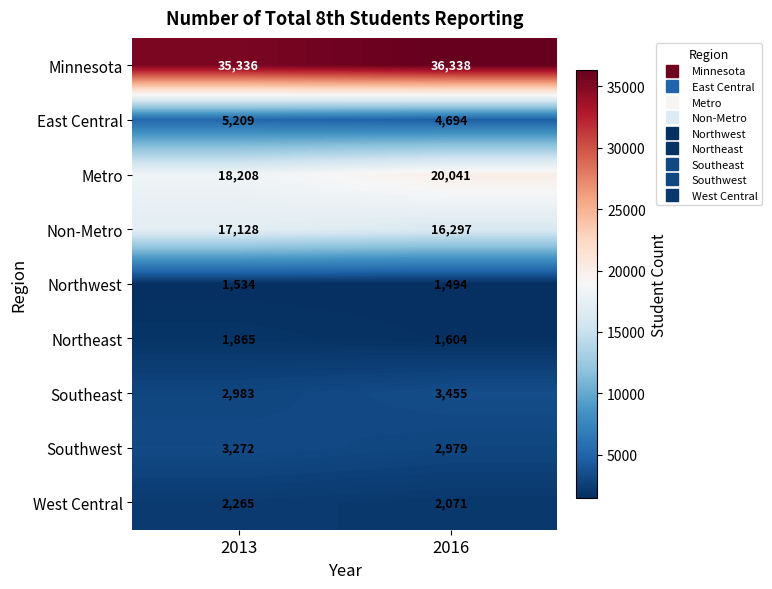

What is the difference between the highest and lowest values at 2016?

34844